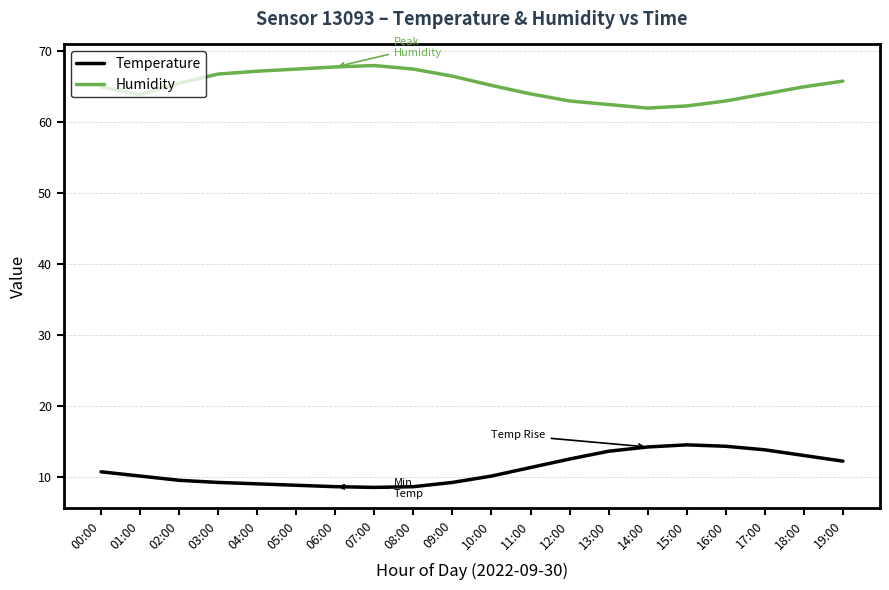

Which series changed the most between 10:00 and 15:00?

Temperature